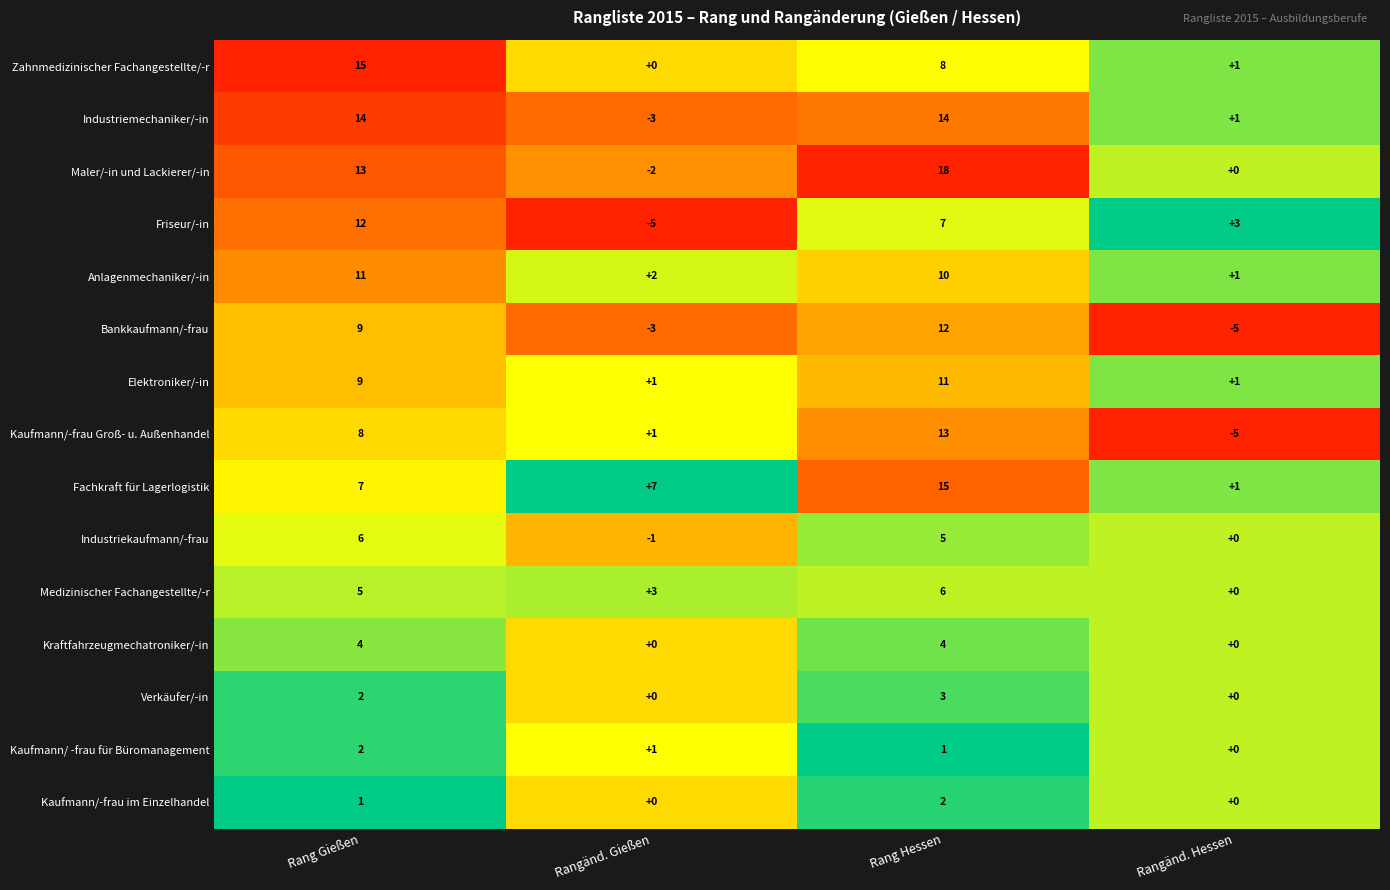

What is the minimum value shown in the chart?

-5